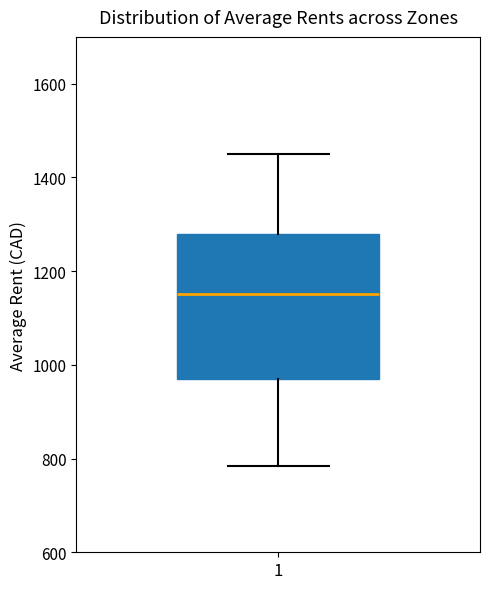

Read this box plot against the y-axis: the position of the median line, the range covered by the box, and the ends of both whiskers. The values are not printed on the chart, so give them approximately, as read against the axis.

median 1160, box 960 to 1280, whiskers 780 to 1460